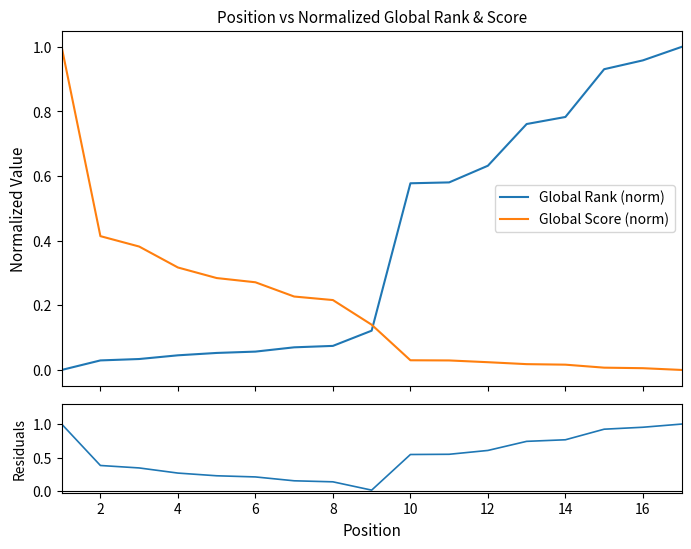

After their last crossing, which series has the higher values: Global Score (norm) or Global Rank (norm)?

Global Rank (norm)